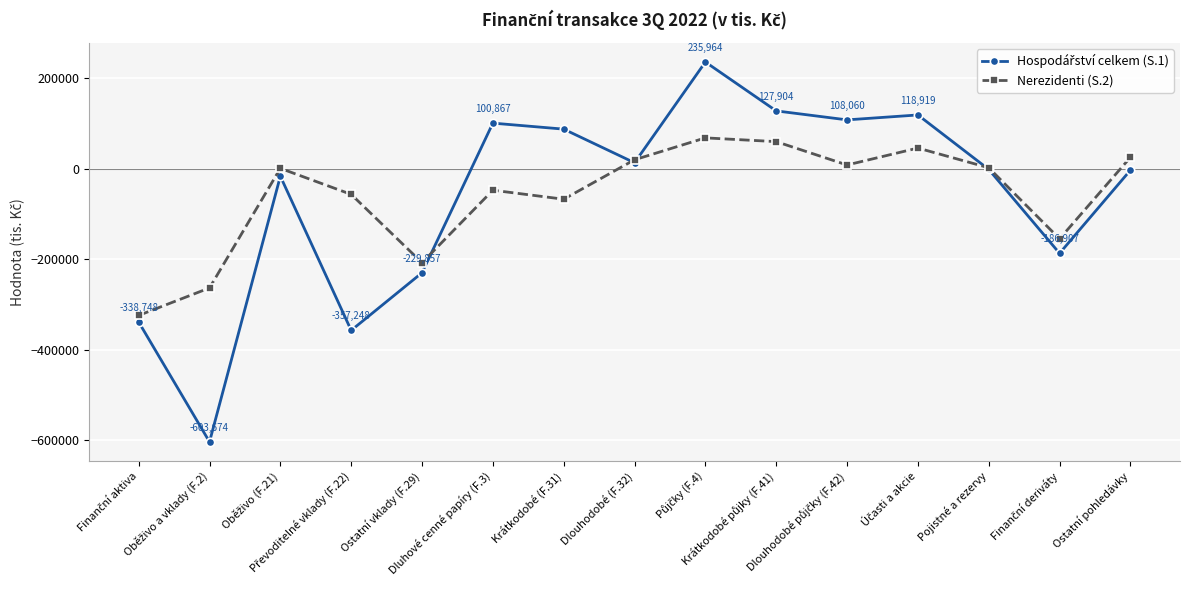

What is the value of the Nerezidenti (S.2) point at the 2nd from the left?

-263404